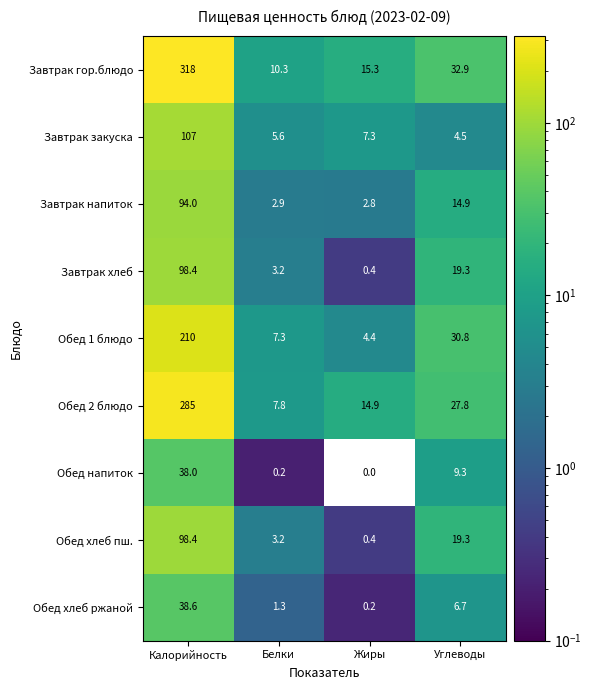

At which label is Обед напиток closest to 19?

Углеводы